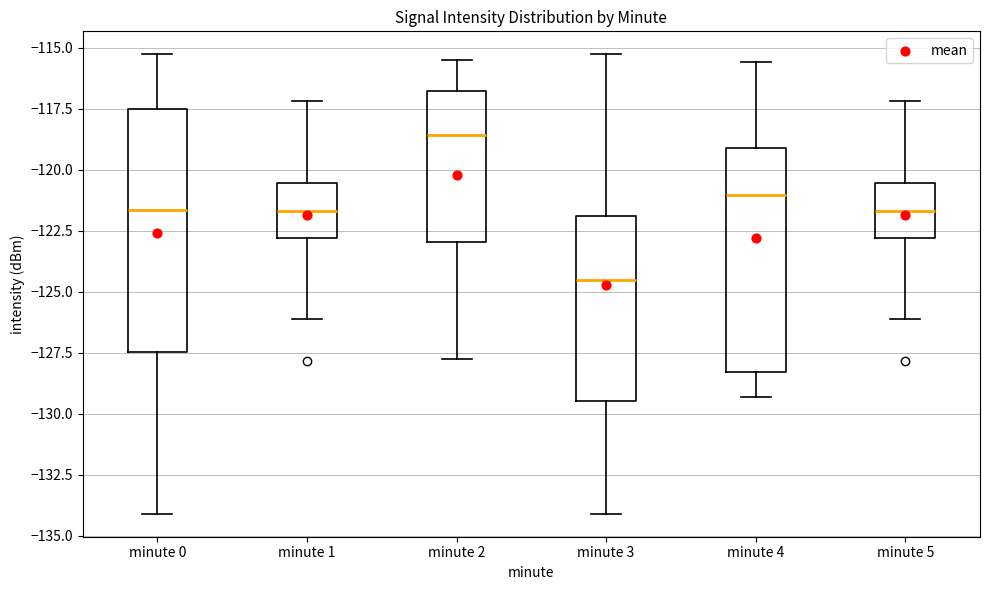

Where is the upper edge of the box for minute 0 on the y-axis? The values are not printed on the chart, so give them approximately, as read against the axis.

-117.5